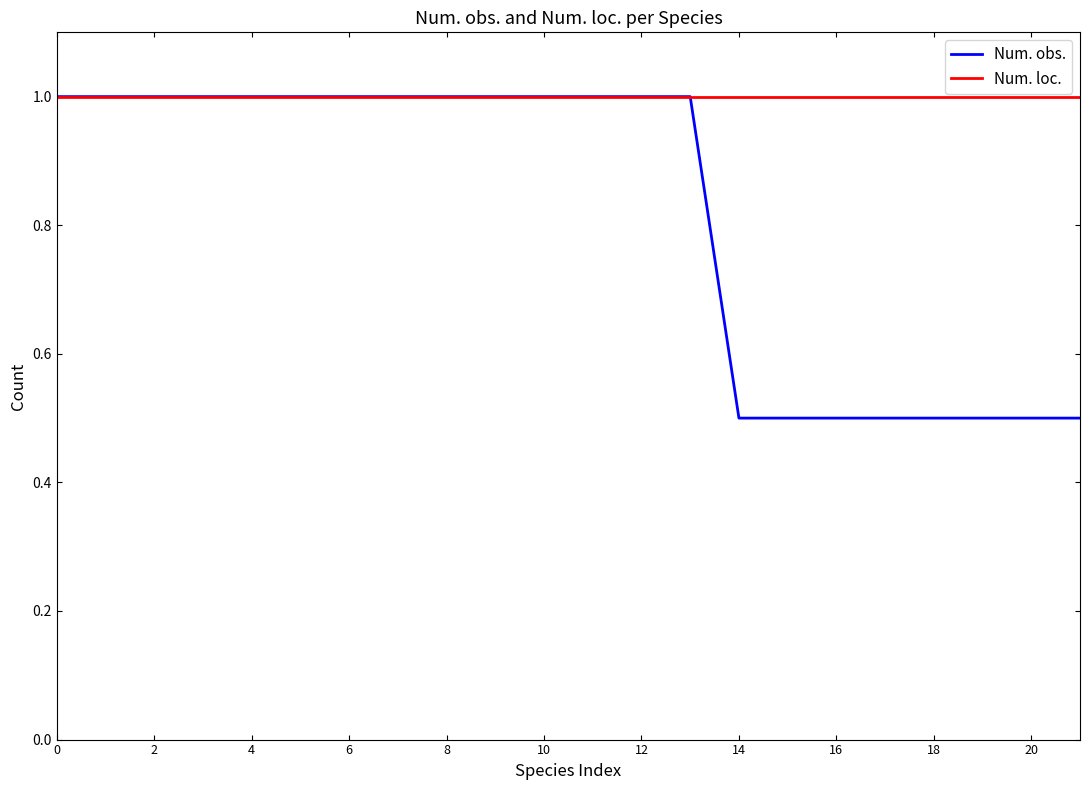

What is the maximum value shown in the chart?

1.0